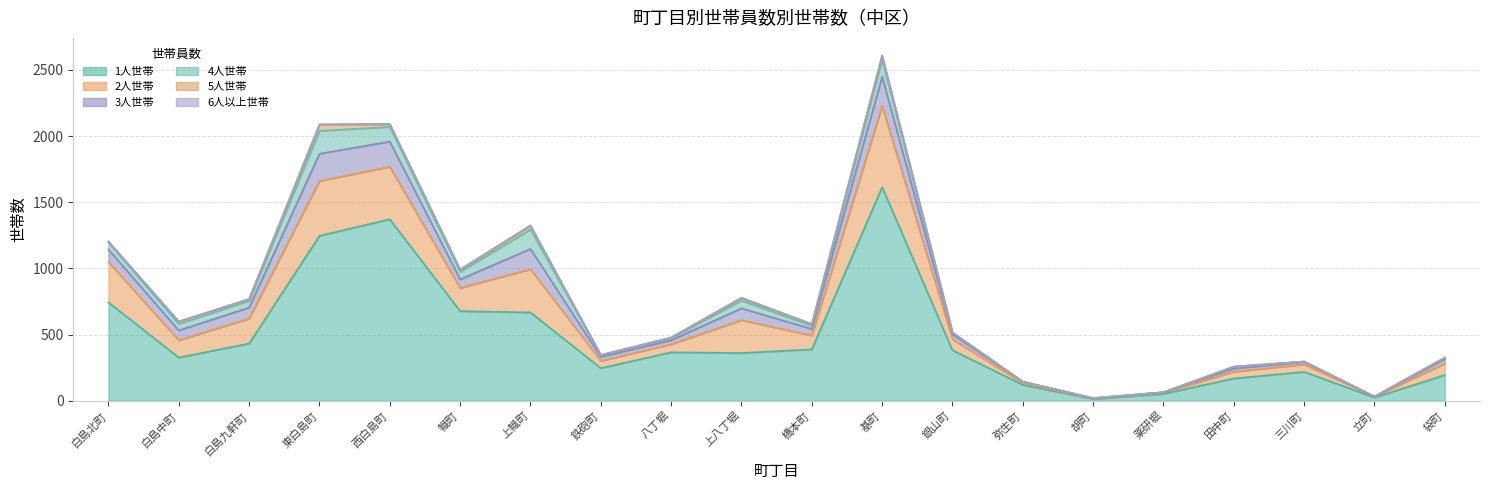

What is the difference between the 6人以上世帯 values at 西白島町 and 弥生町?

5